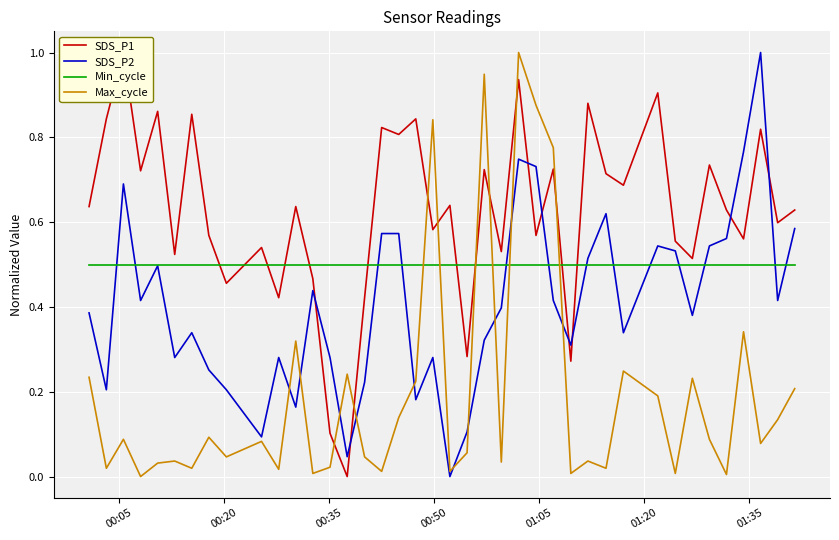

After their last crossing, which series has the higher values: Max_cycle or Min_cycle?

Min_cycle